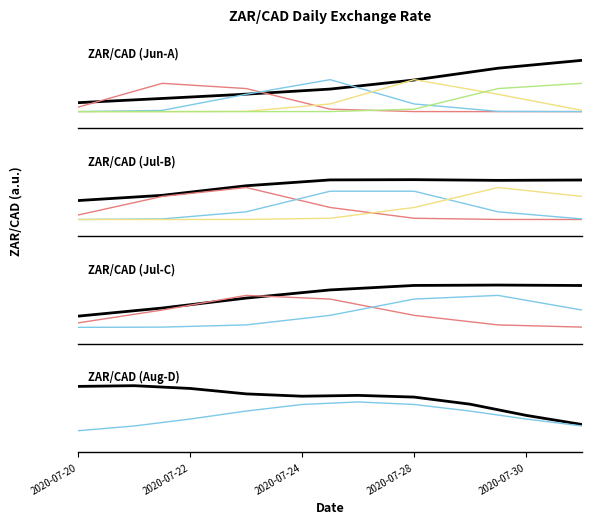

Is this an area chart (filled region under the line)?

No